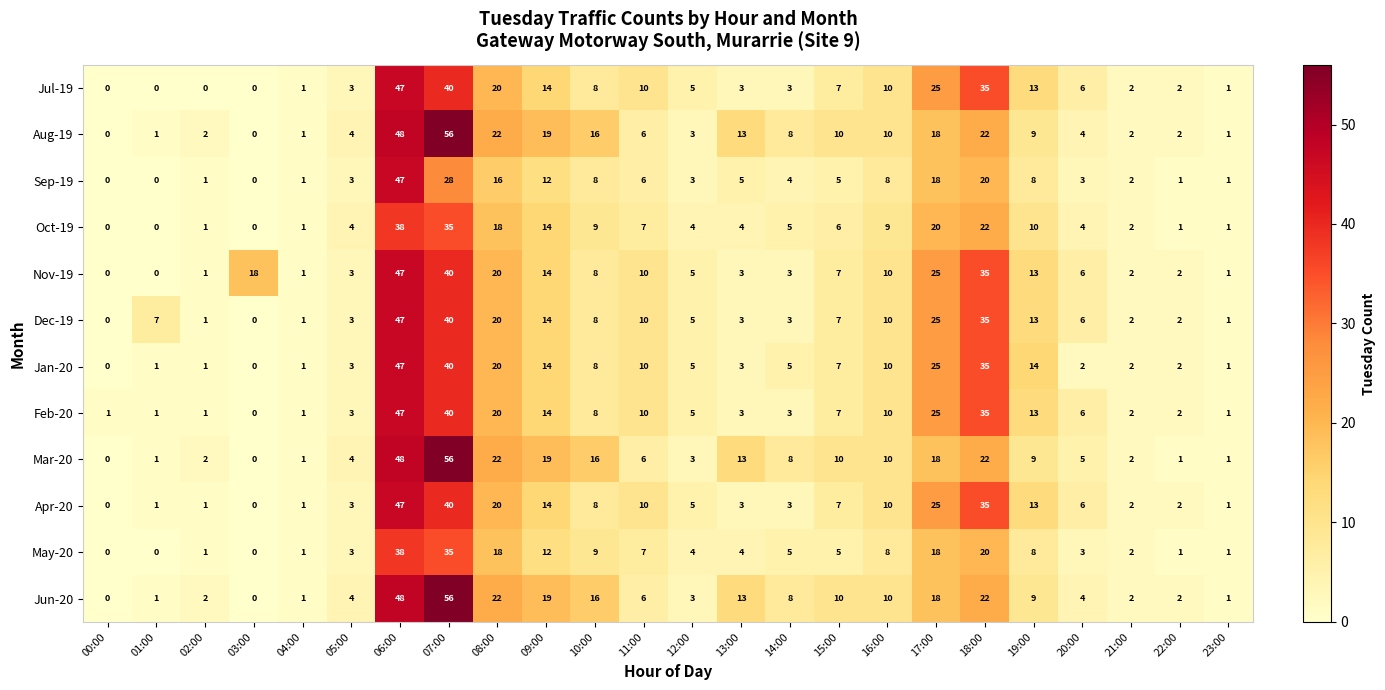

The value of Dec-19 at 09:00 is 14. True or false?

True